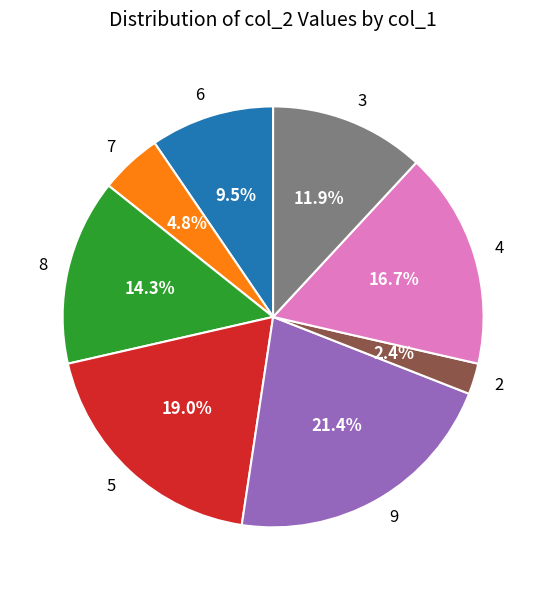

Is it true that 7 is 15% of the pie?

False